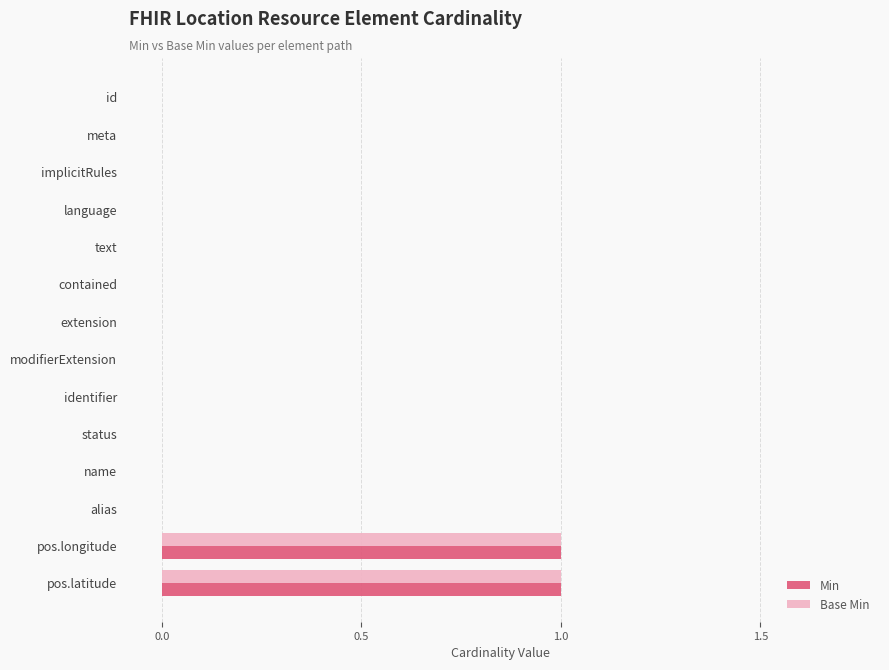

The Min series shows -1 at contained. True or false?

False